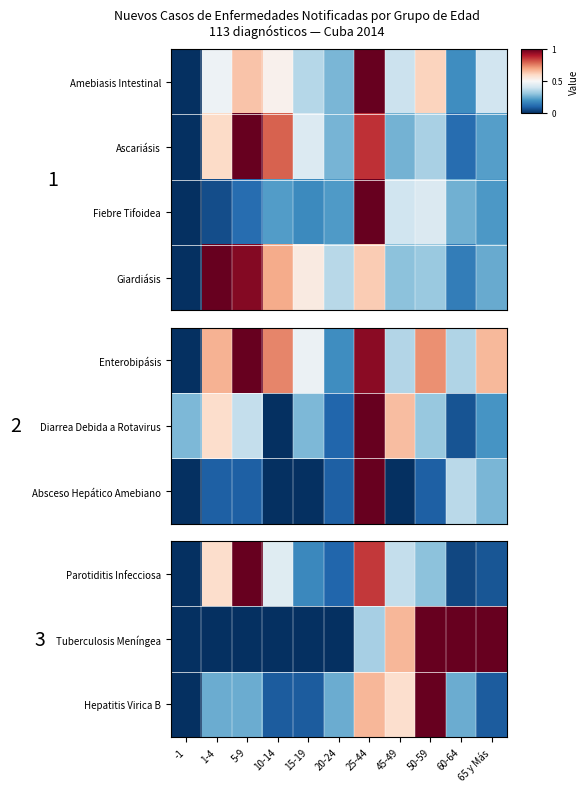

Where is Giardiásis nearest to the value 0?

-1